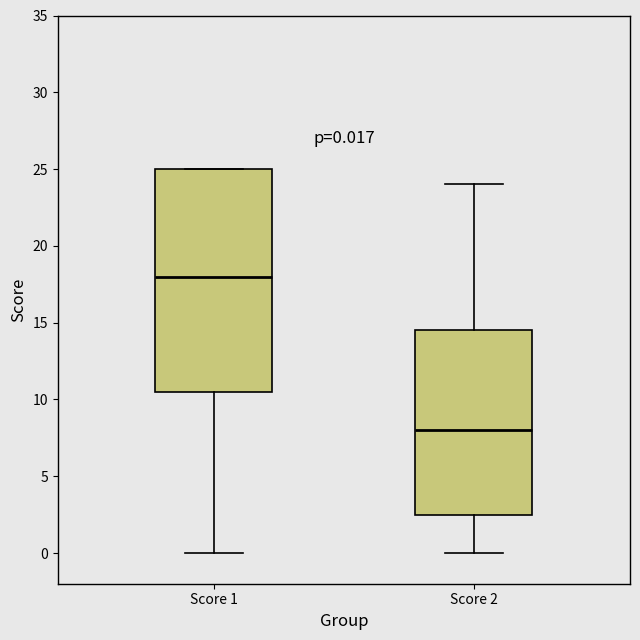

Which box has the lowest median line?

Score 2